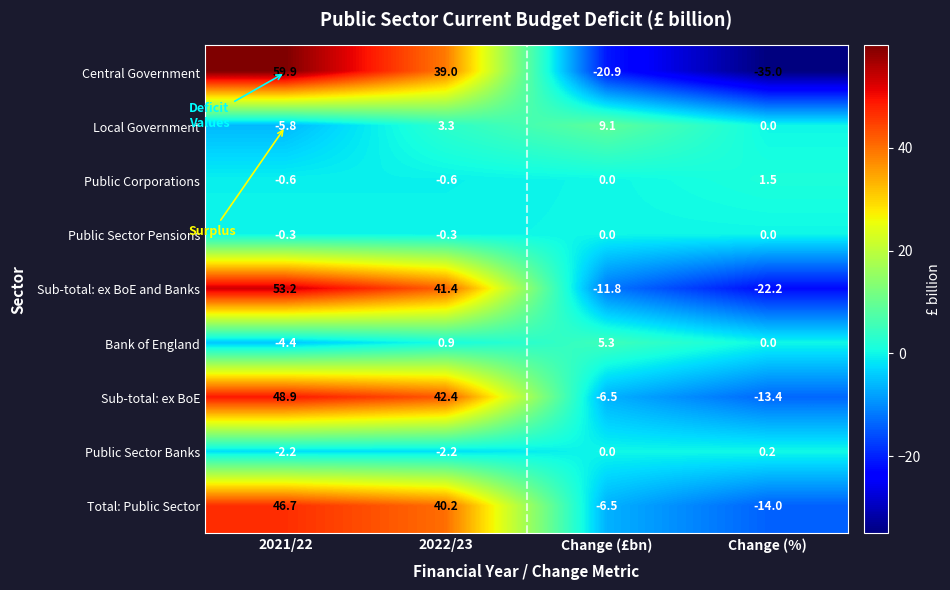

List the labels in order of Local Government value, smallest first.

2021/22, Change (%), 2022/23, Change (£bn)